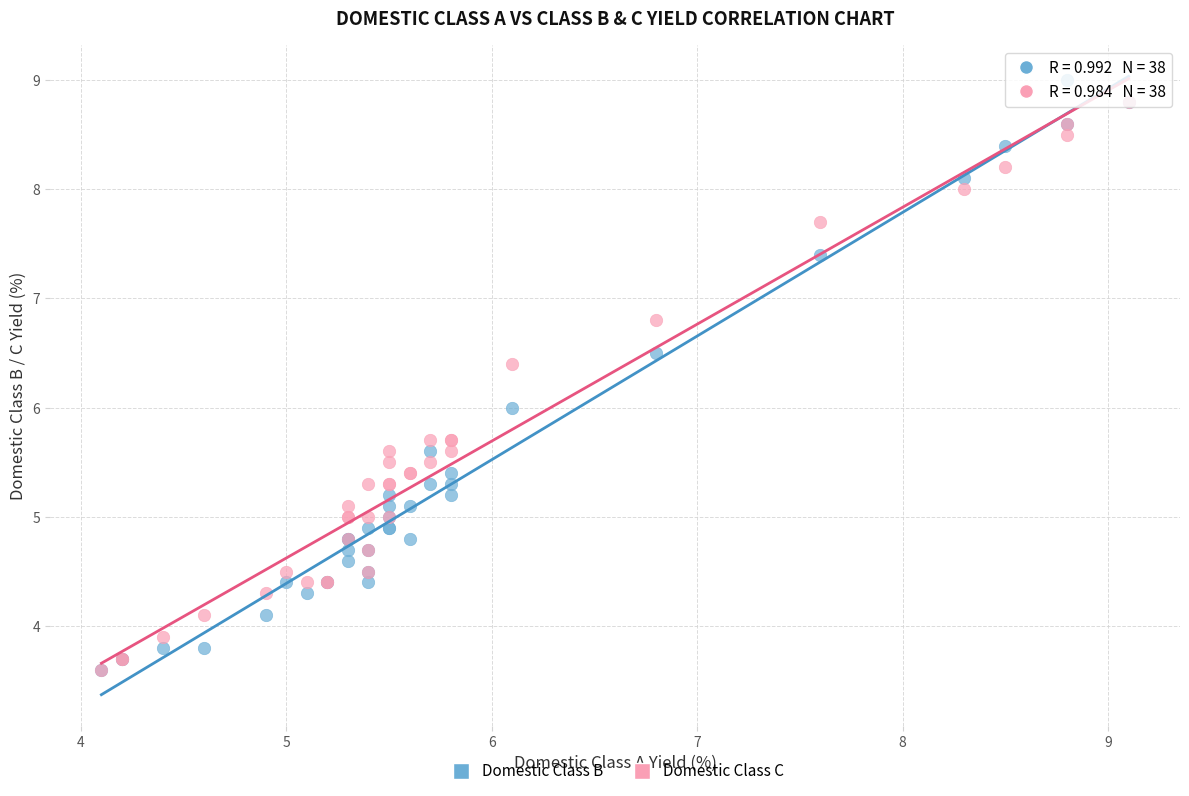

What are all the series names shown in the legend?

Domestic Class B, Domestic Class C